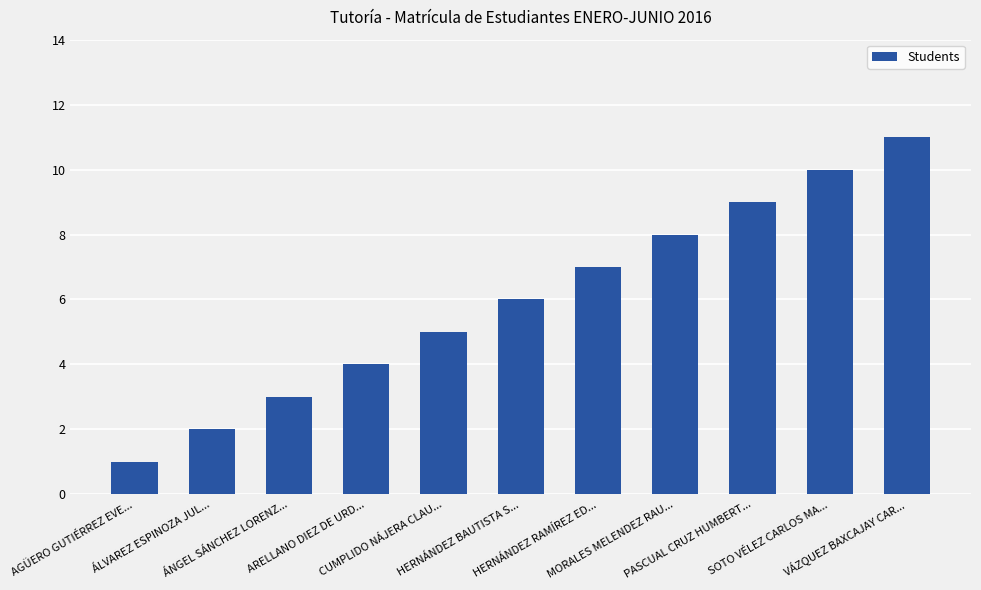

Are the bars horizontal?

No